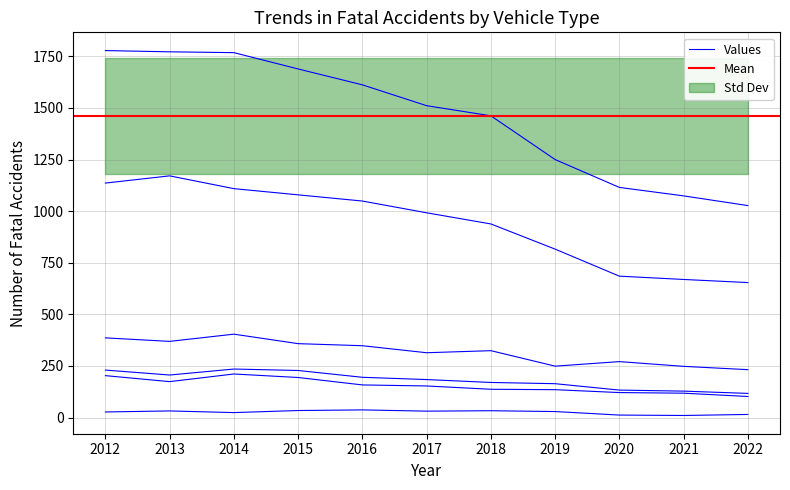

Is this an area chart (filled region under the line)?

No